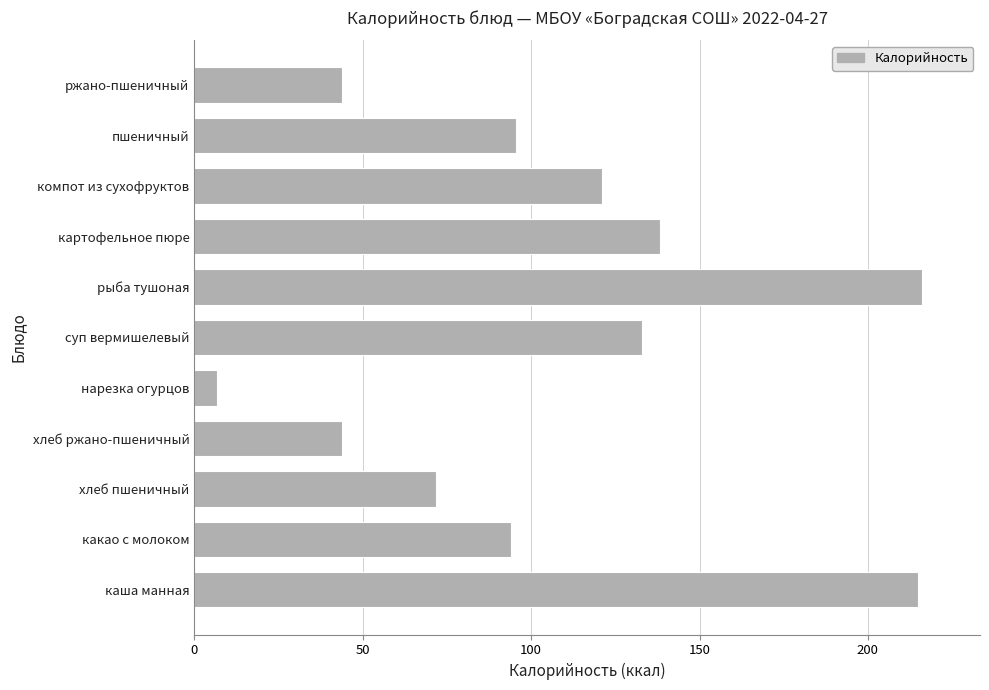

How many distinct data groups are displayed?

1